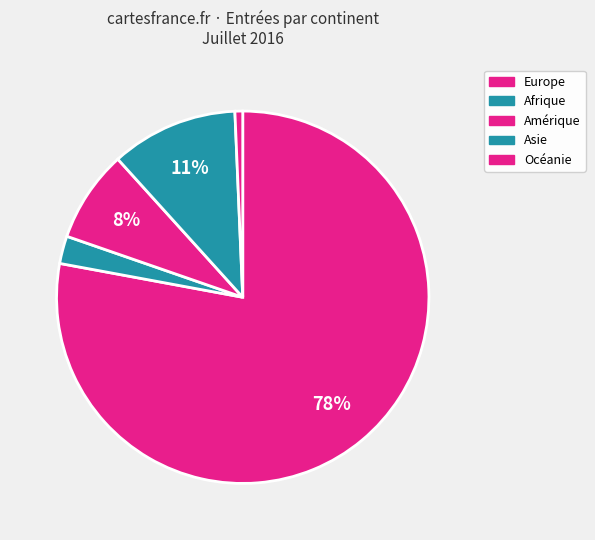

Combined, do Océanie and Asie account for over 50%?

No